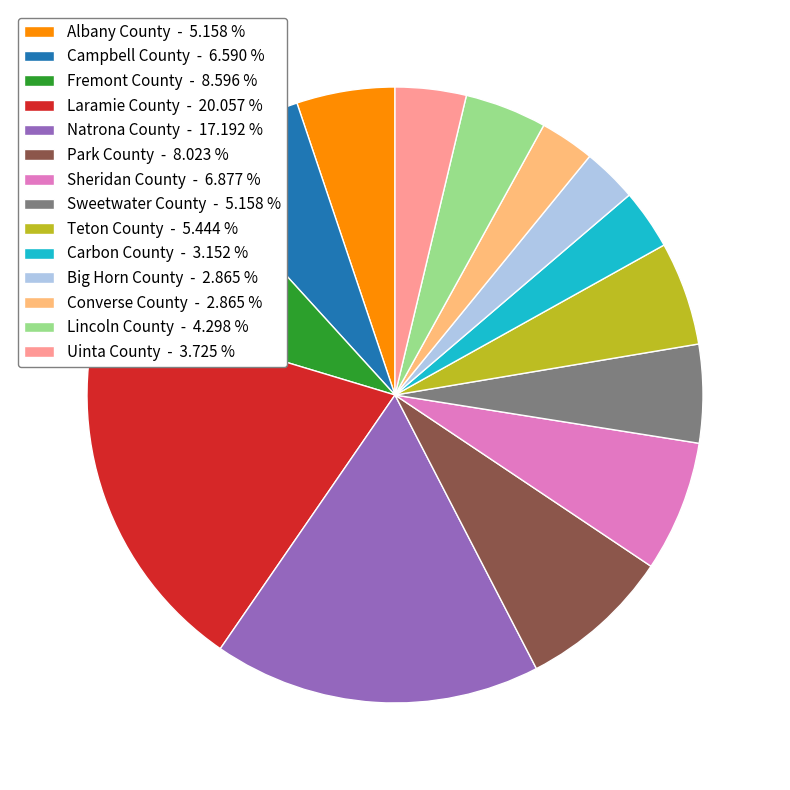

Which has a higher value, Campbell County - 6.590 % or Laramie County - 20.057 %?

Laramie County - 20.057 %